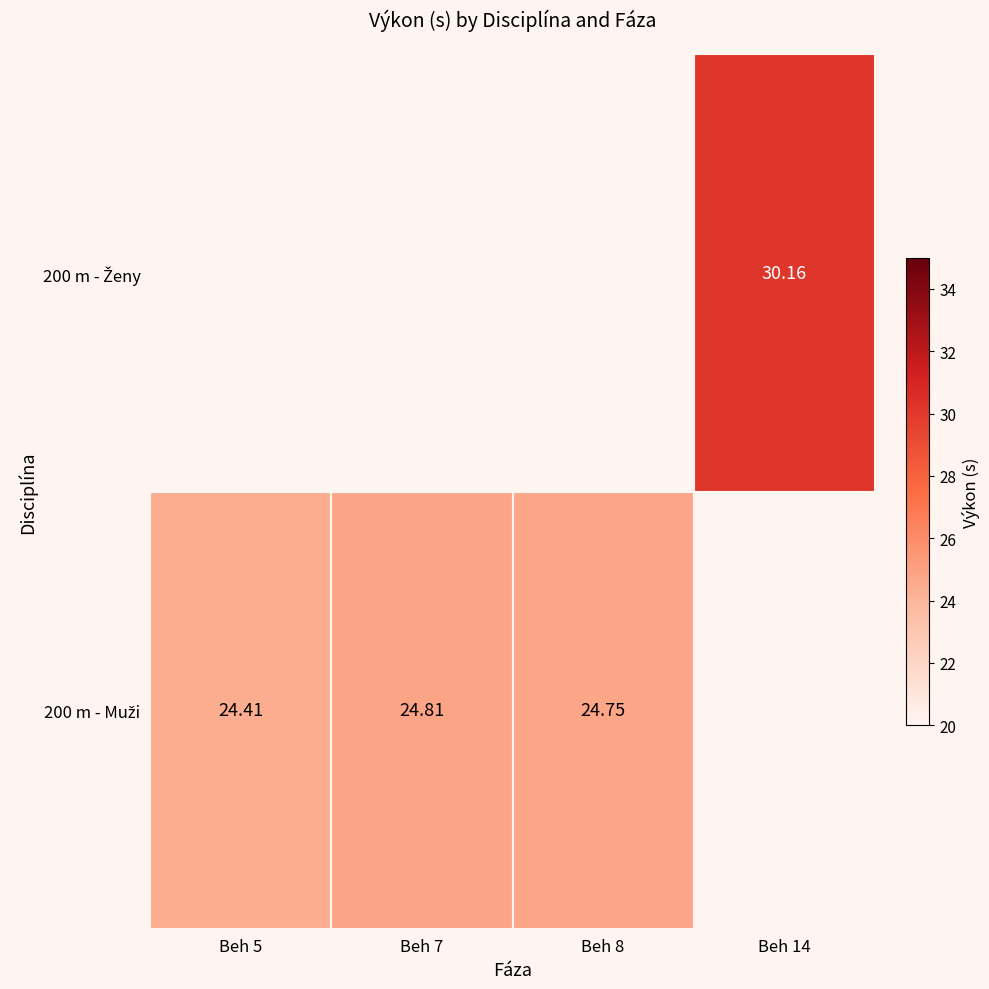

True or false: 200 m - Ženy has a value of 30.2 at Beh 14.

True